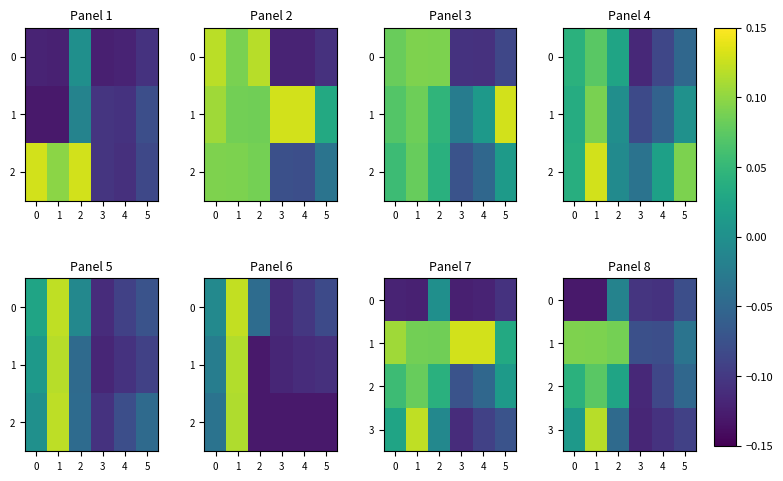

Is it true that 0 equals -0.0 at 2?

False